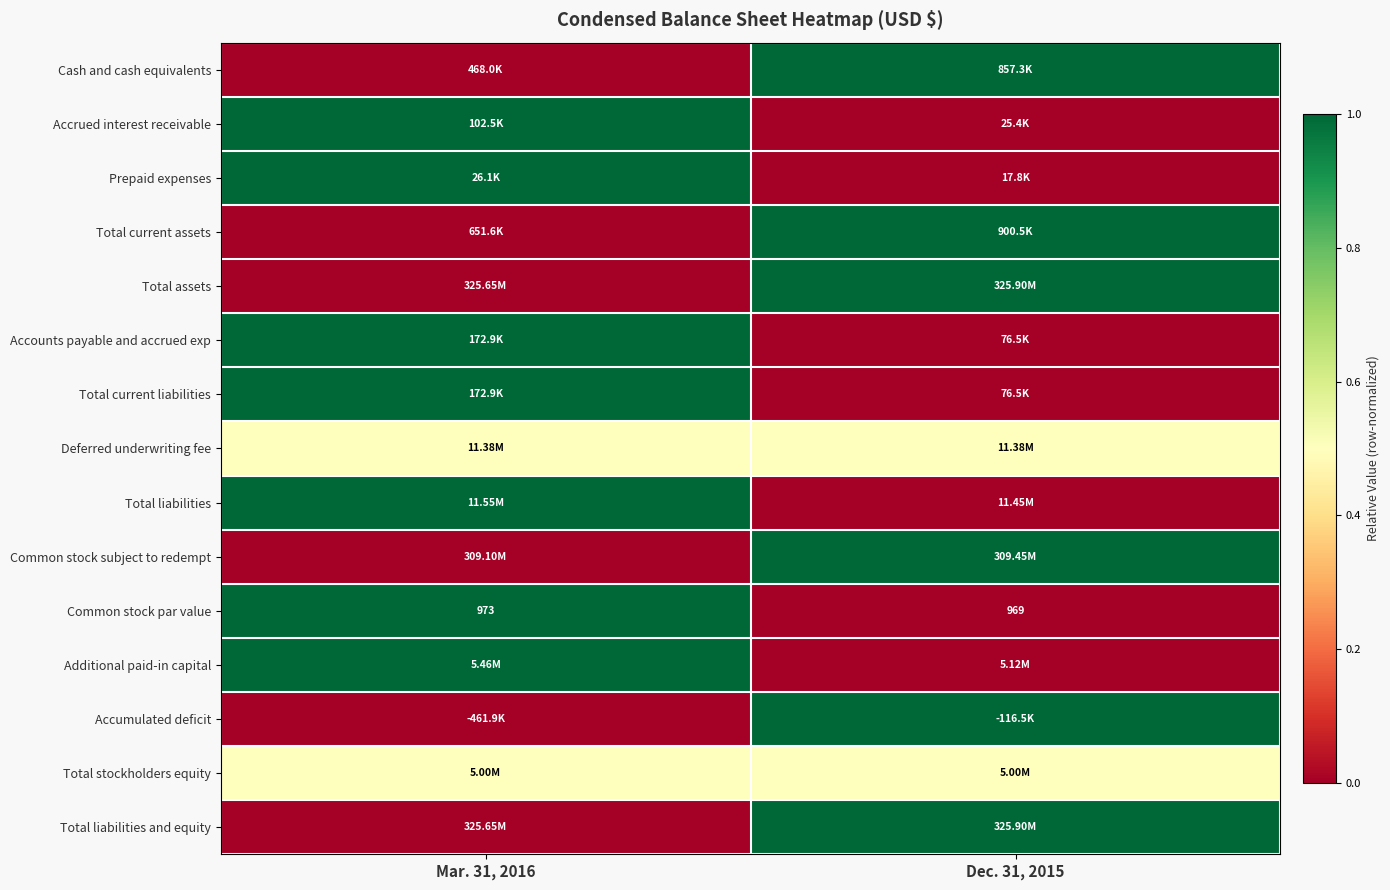

What is the average value of the Common stock par value series?

971.0